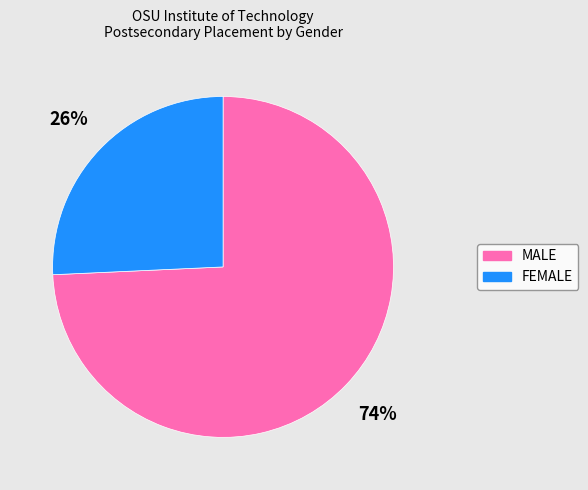

Do MALE and FEMALE together represent more than half of the pie?

Yes